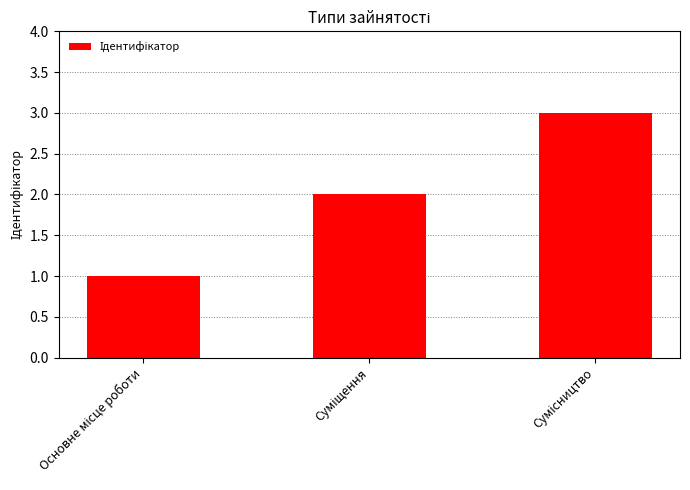

What is the greatest value displayed?

3